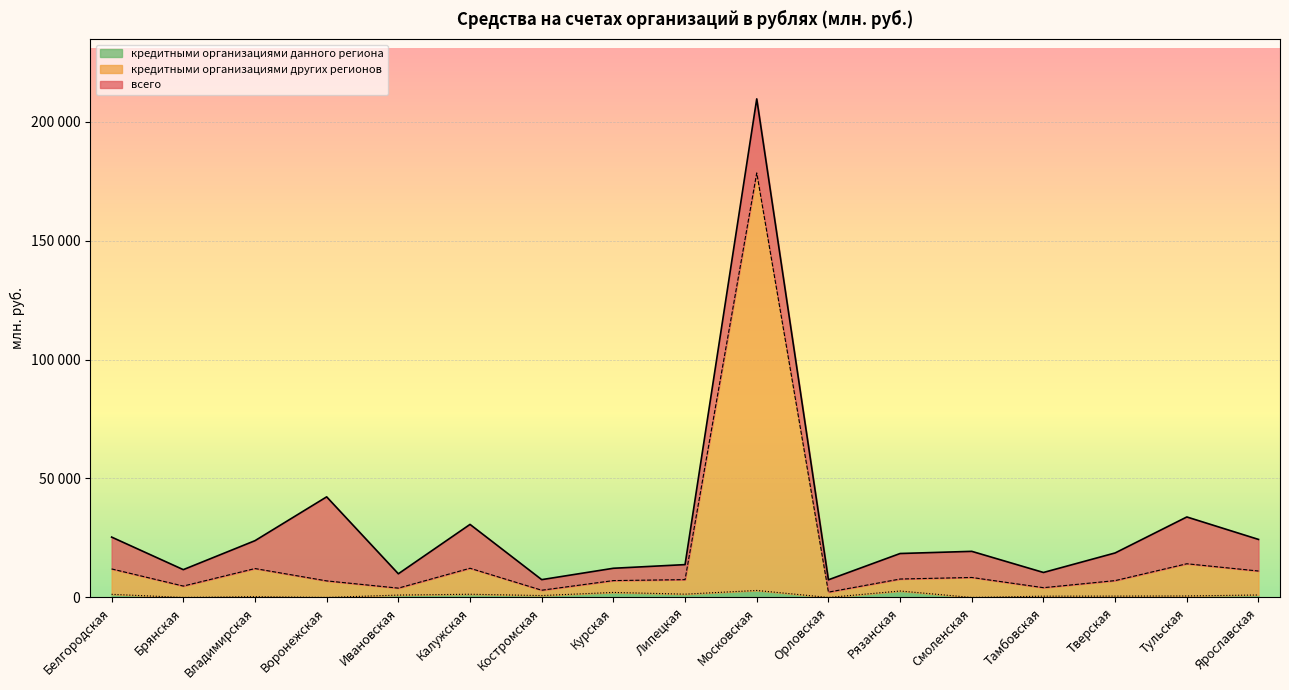

List the labels in order of кредитными организациями других регионов (дальние) value, smallest first.

Орловская, Костромская, Ивановская, Тамбовская, Брянская, Воронежская, Тверская, Курская, Липецкая, Рязанская, Смоленская, Ярославская, Белгородская, Владимирская, Калужская, Тульская, Московская